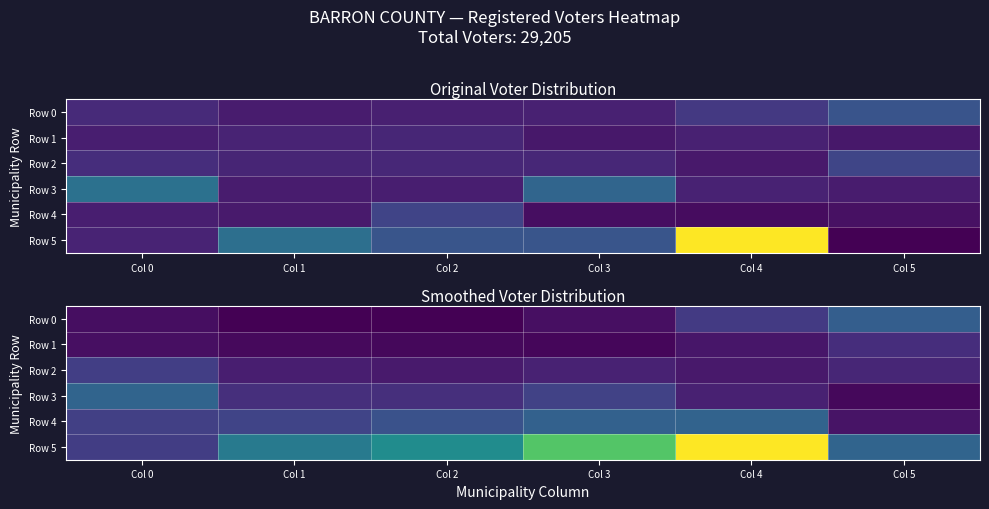

What is the sum of all Row 4 values?

5198.8